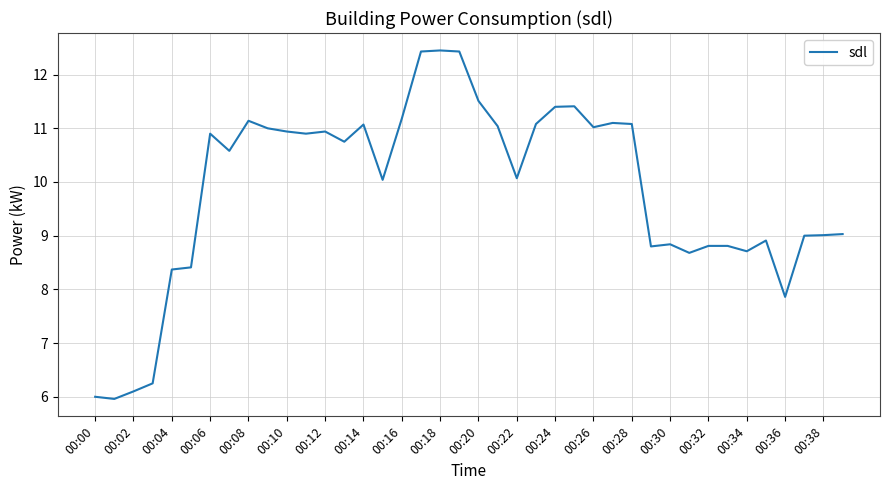

What is the minimum value shown in the chart?

6.0